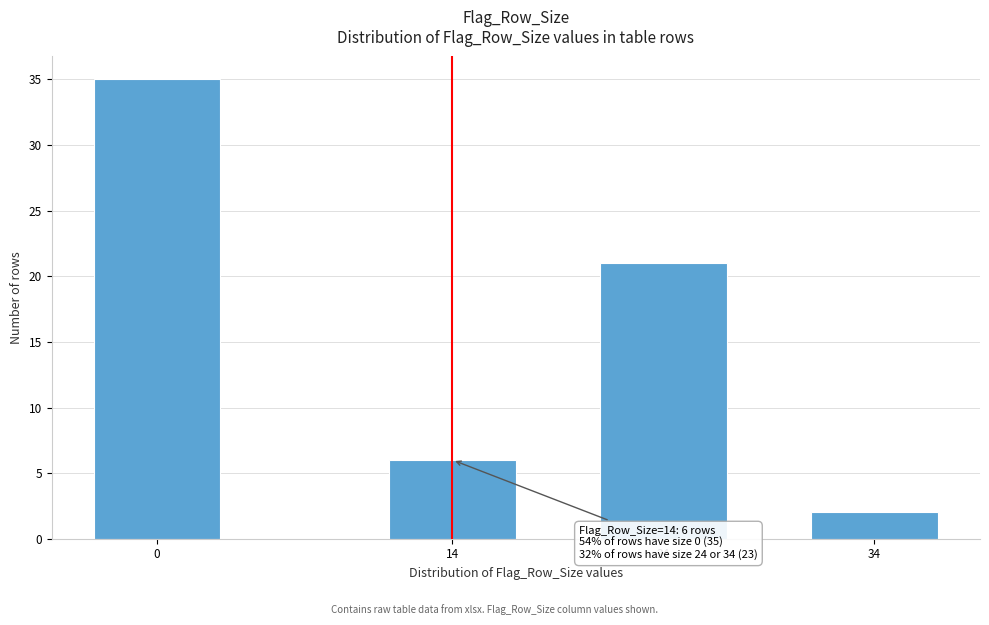

Reading left to right, extract all data points from this chart.

35	6	21	2